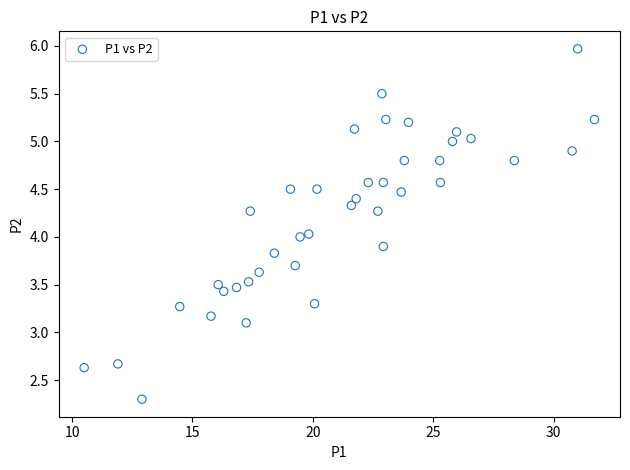

What is the range of X values (max minus min)?

21.2